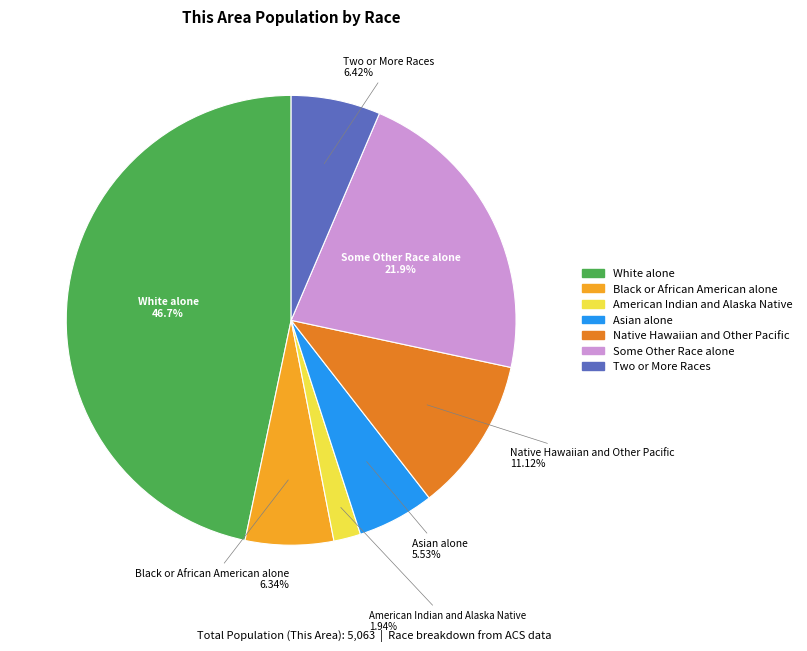

To the nearest percent, what percentage of the pie is Black or African American alone?

6%